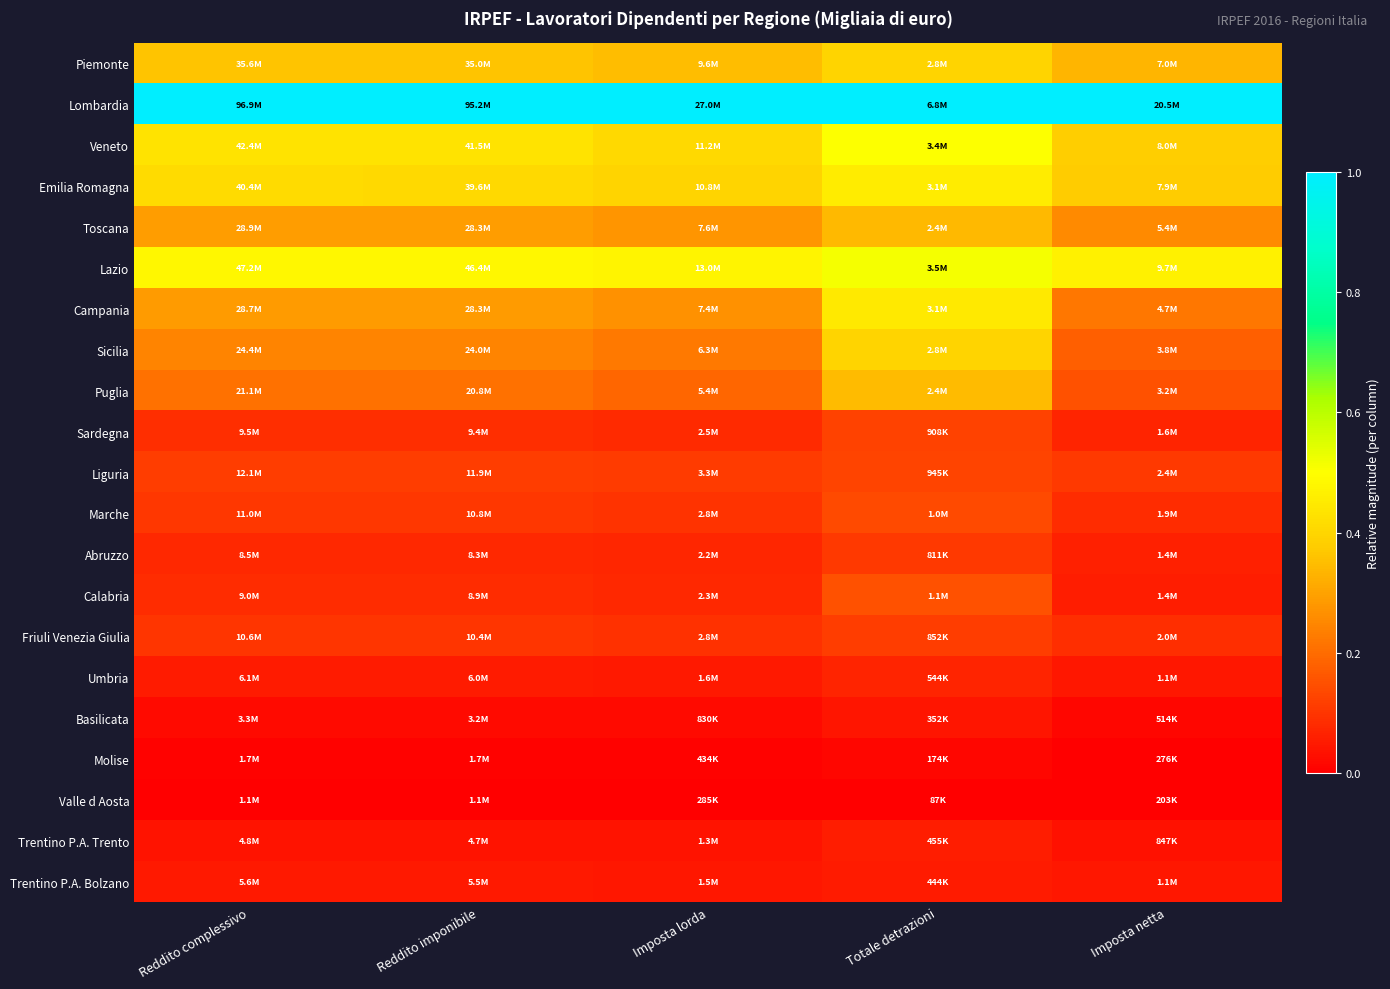

Which series has the largest total across all categories?

Lombardia